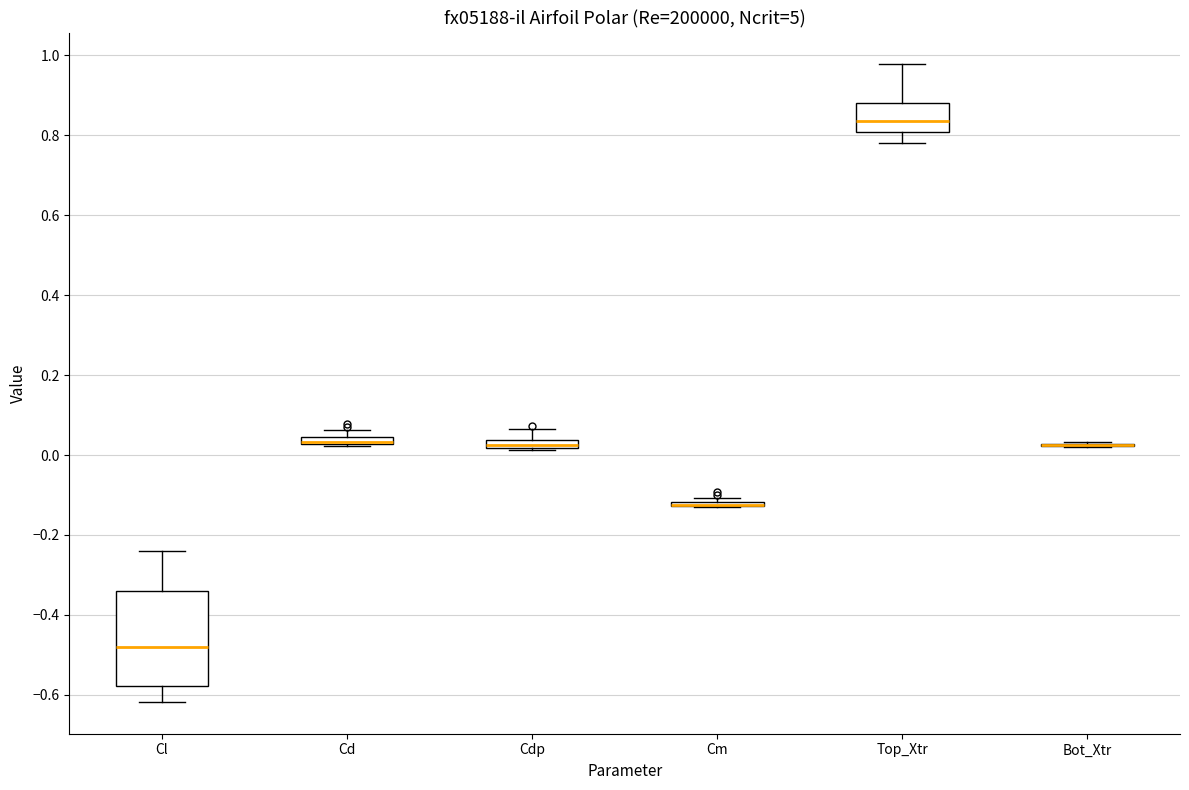

Comparing the boxes themselves (not the whiskers), which one is the tallest?

Cl